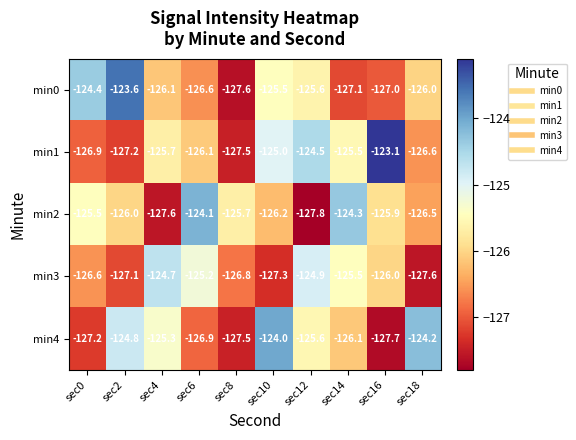

What is the difference between the highest and lowest values at sec10?

3.3